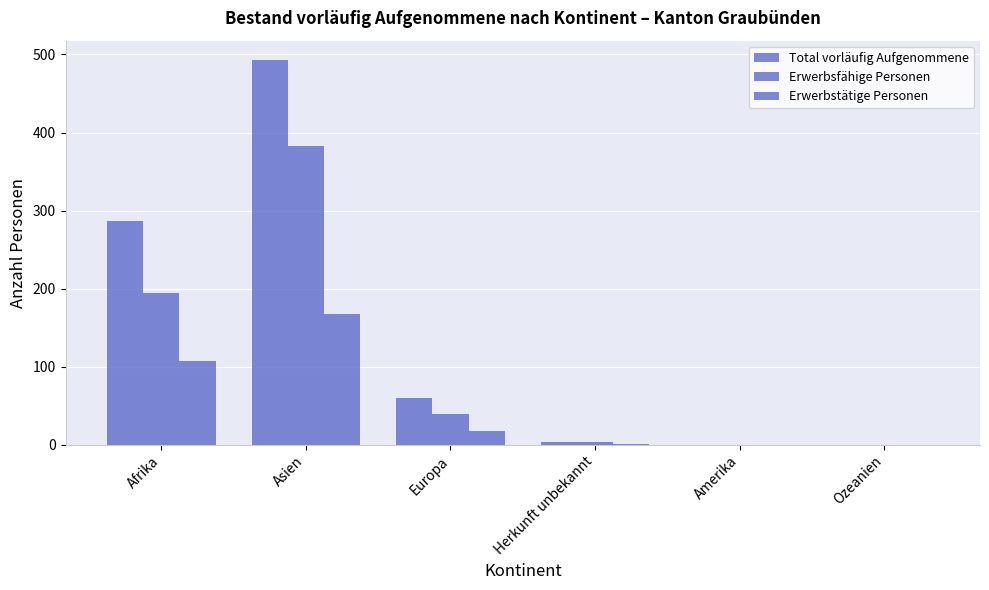

What is the difference between the second highest and second lowest values in the Erwerbstätige Personen series?

107